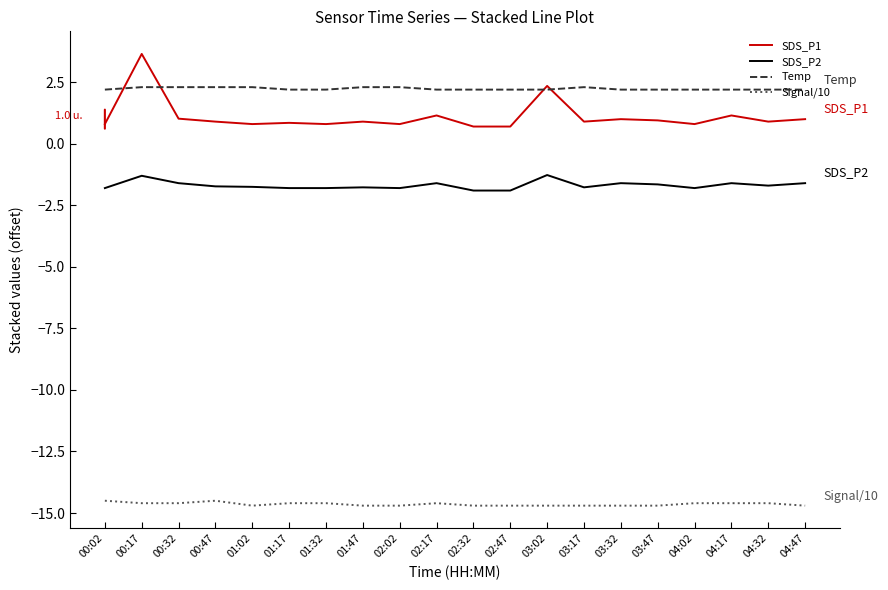

The Signal/10 series shows -5.8 at 02:17. True or false?

False